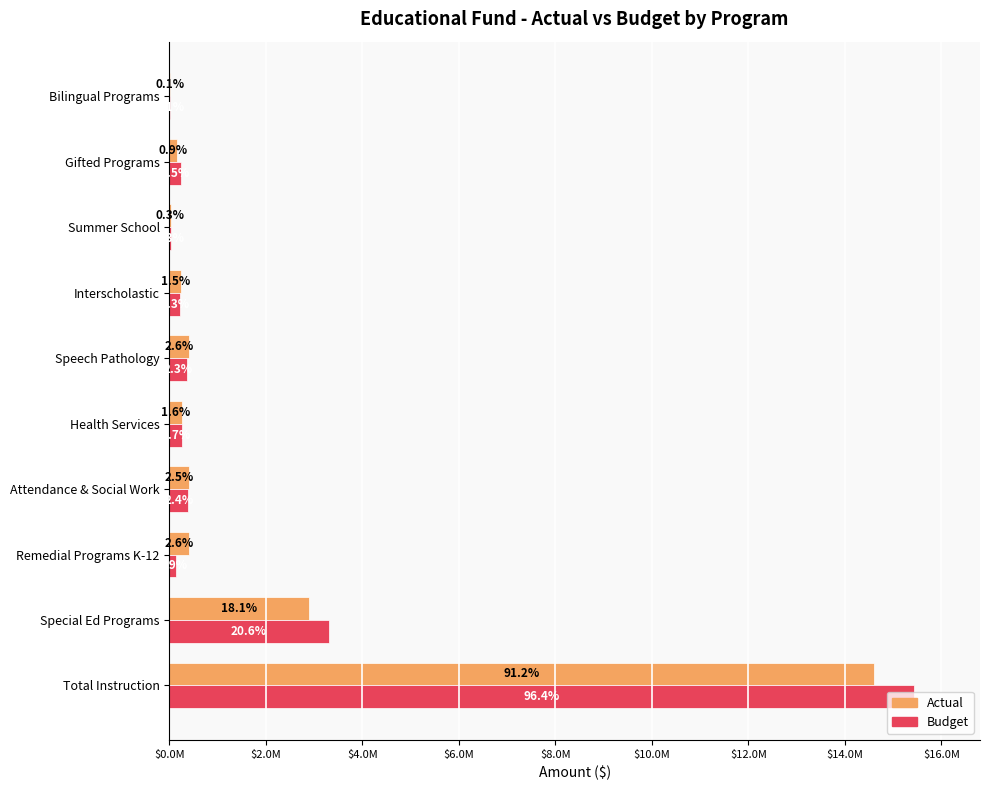

At how many categories does at least one series exceed 4236300?

1